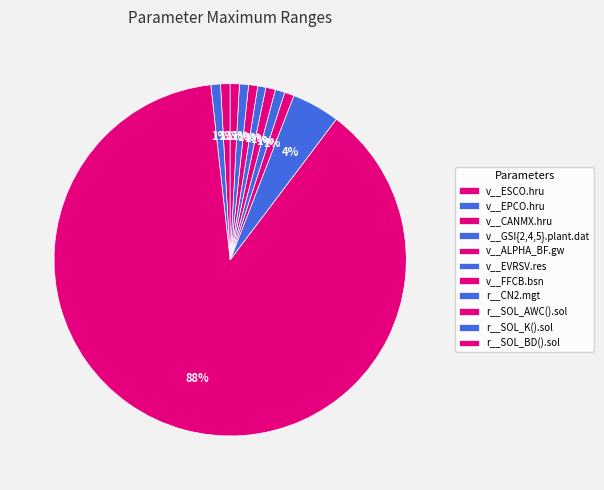

How many segments does this pie chart have?

11